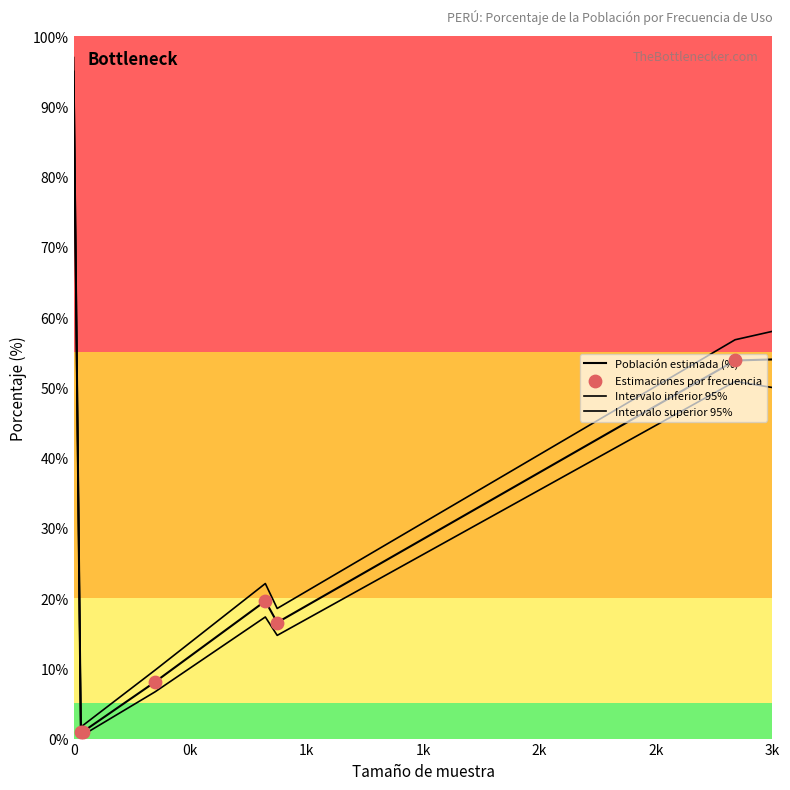

Does the chart have visible grid lines?

No